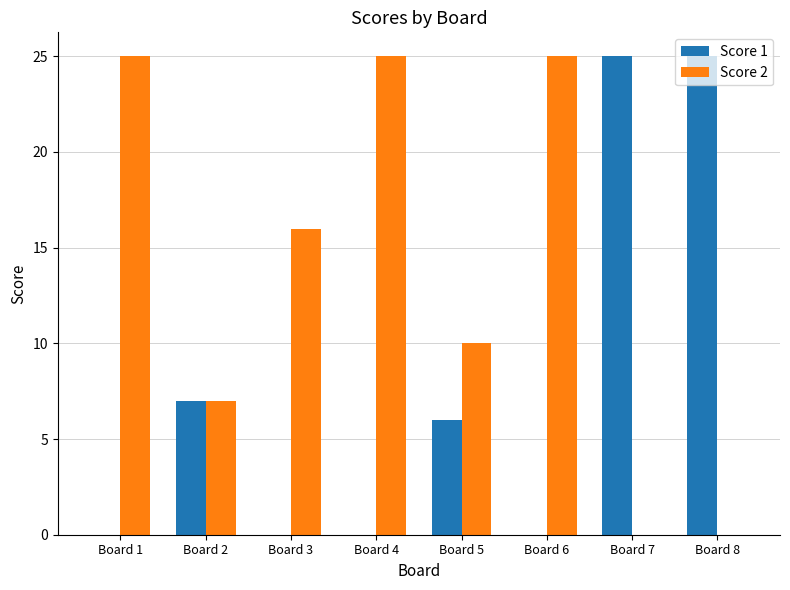

At which label is Score 2 closest to 12?

Board 5